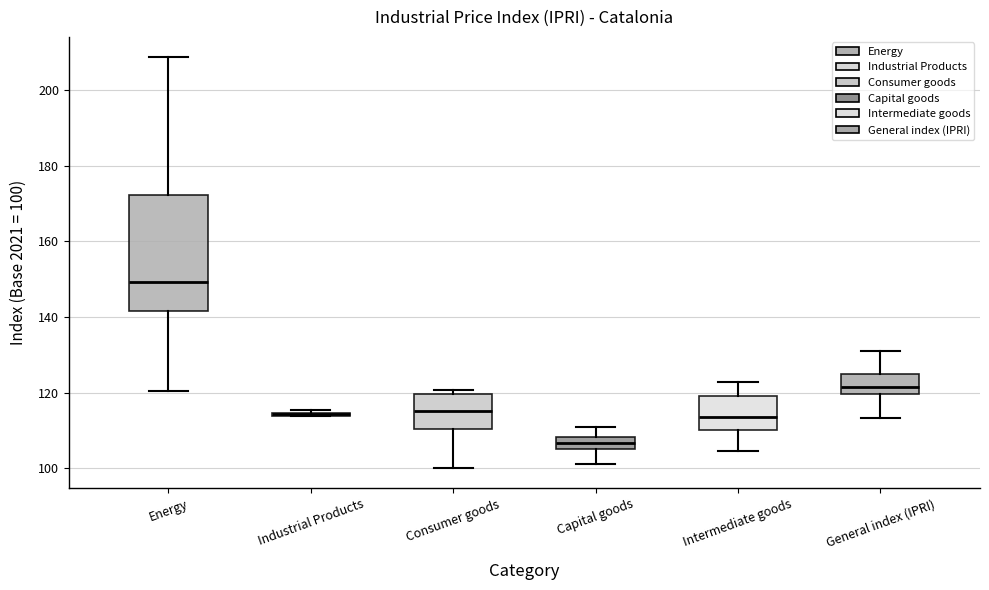

Comparing the boxes themselves (not the whiskers), which one is the tallest?

Energy